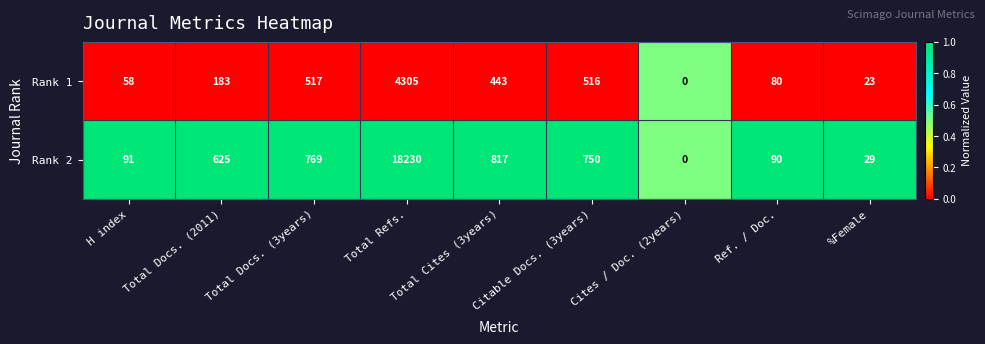

Rank the series by their maximum value, from highest to lowest.

Rank 2, Rank 1